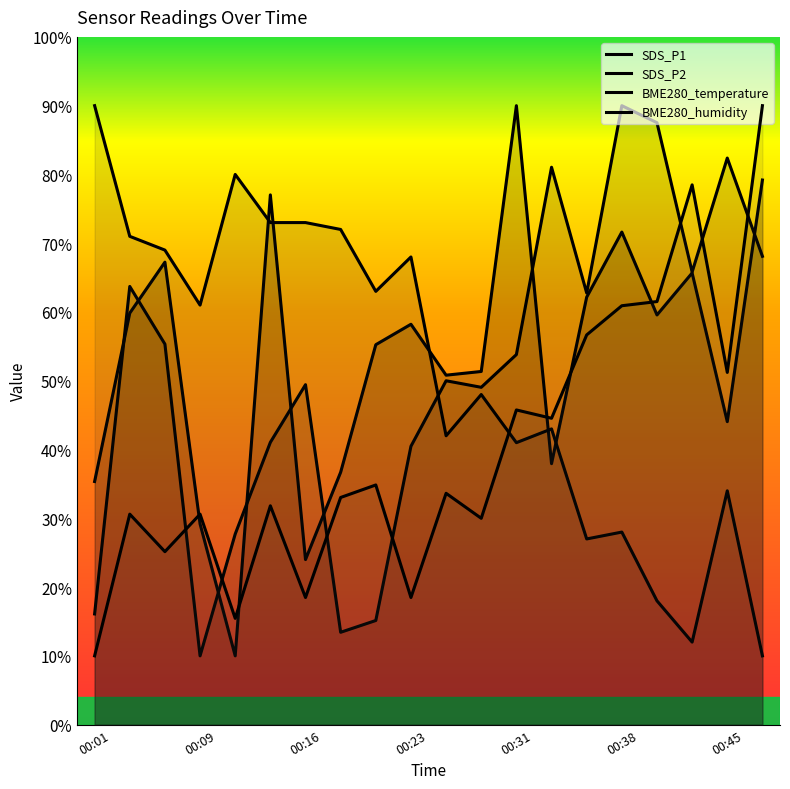

Which label corresponds to the smallest value in the chart?

00:11